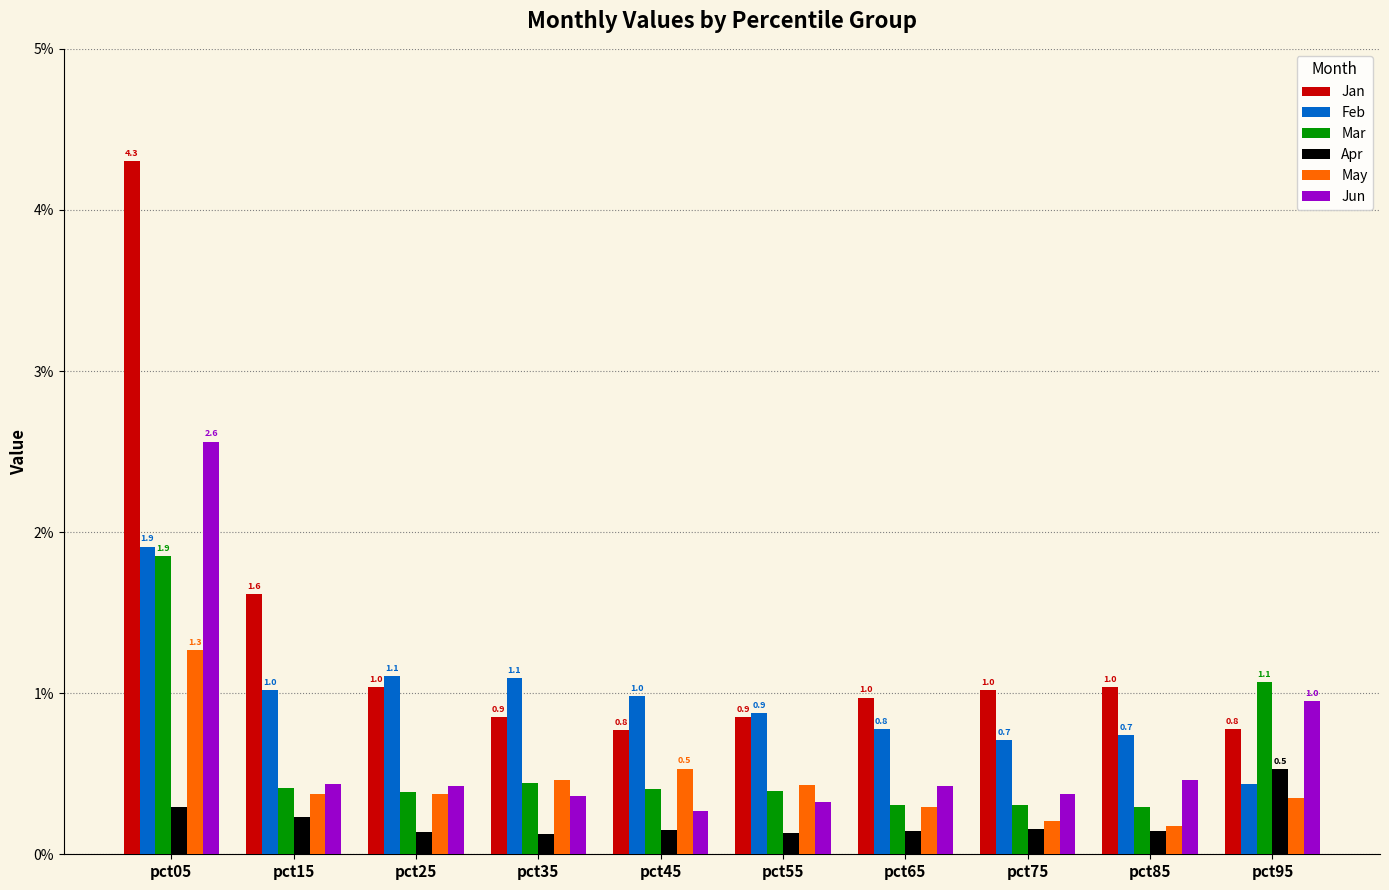

Count the number of data series in this chart.

6